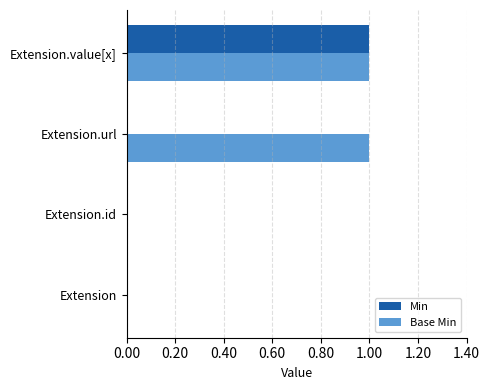

Which series changed the most between Extension and Extension.url?

Base Min